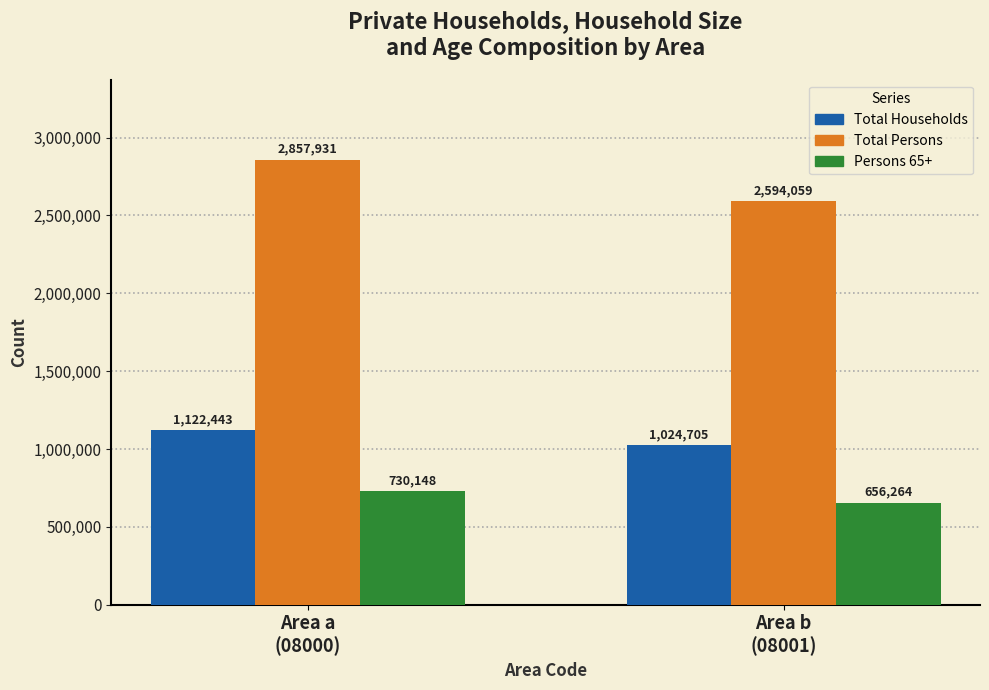

What is the difference between the highest and lowest values at Area b
(08001)?

1937795